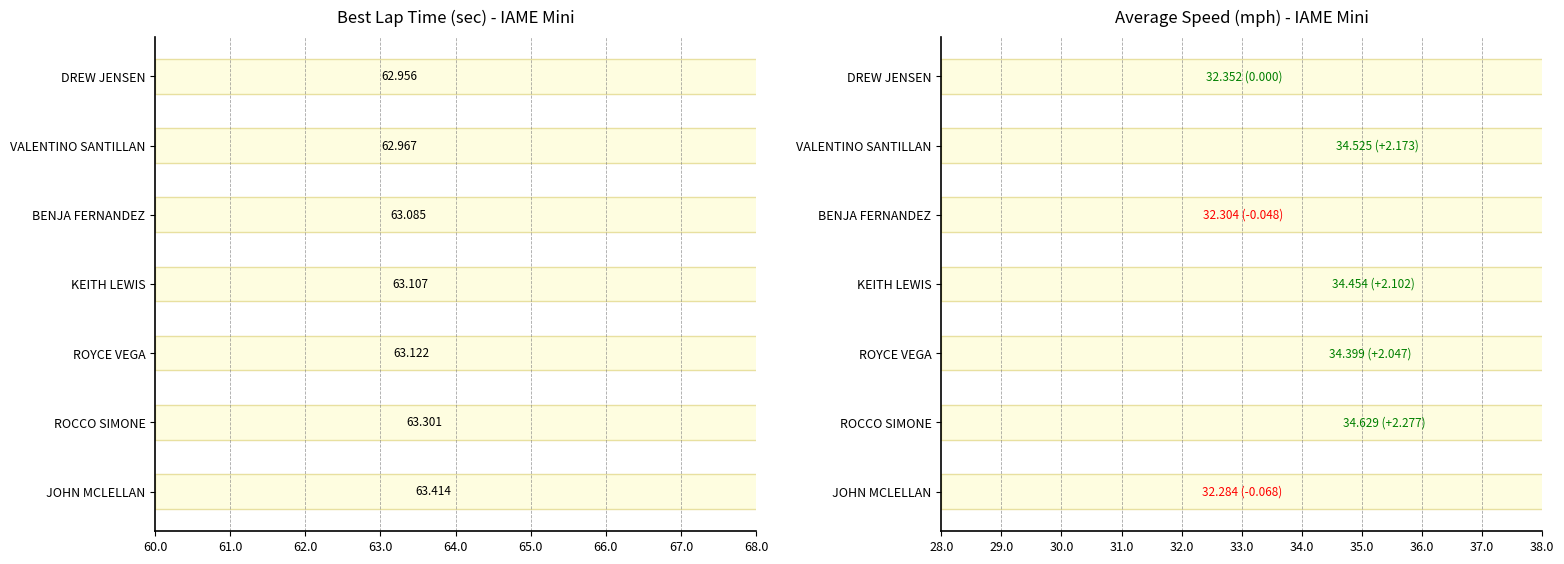

How many series are shown in this chart?

2